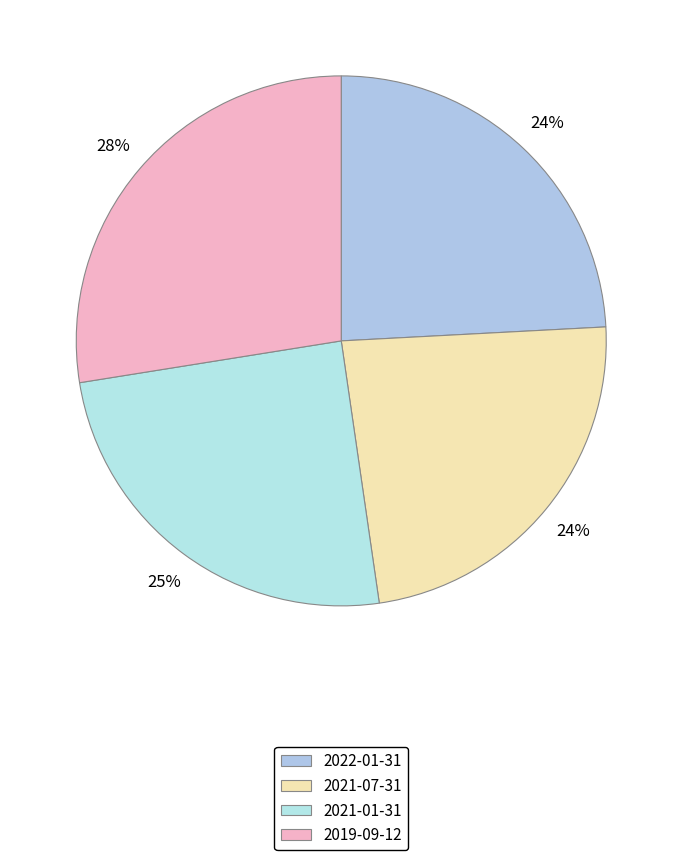

The 2019-09-12 slice represents 18% of the pie. True or false?

False